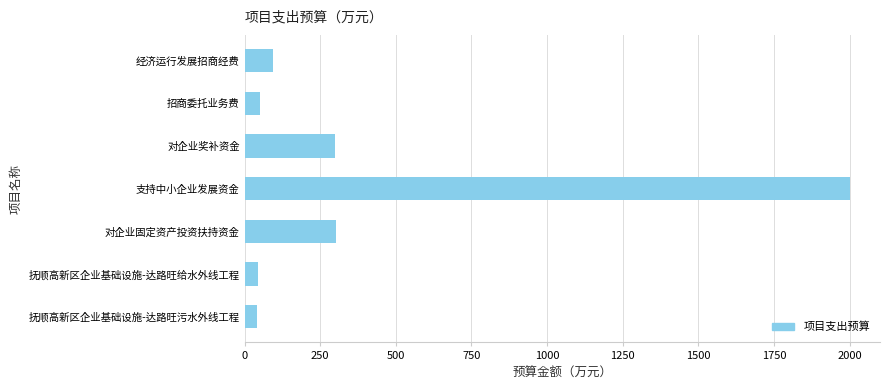

What is the label of the 4th bar from the top?

支持中小企业发展资金